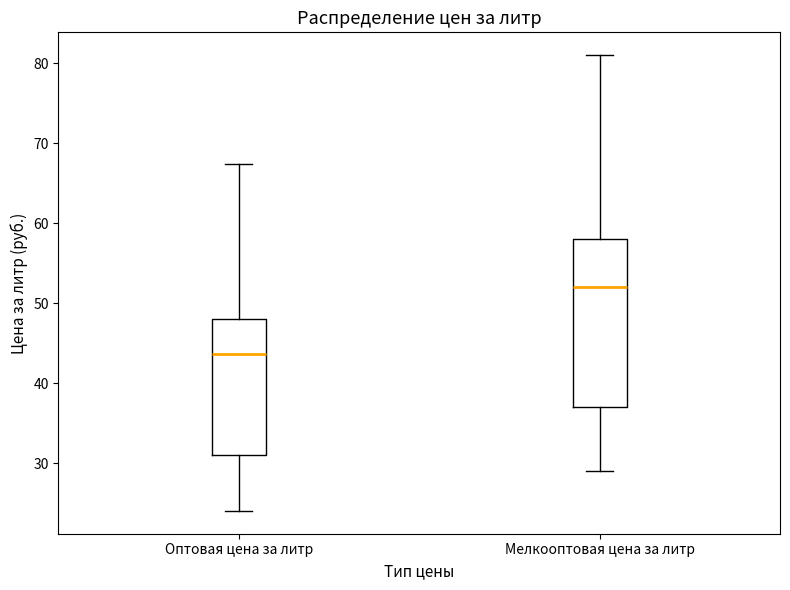

Comparing the boxes themselves (not the whiskers), which one is the tallest?

Мелкооптовая цена за литр